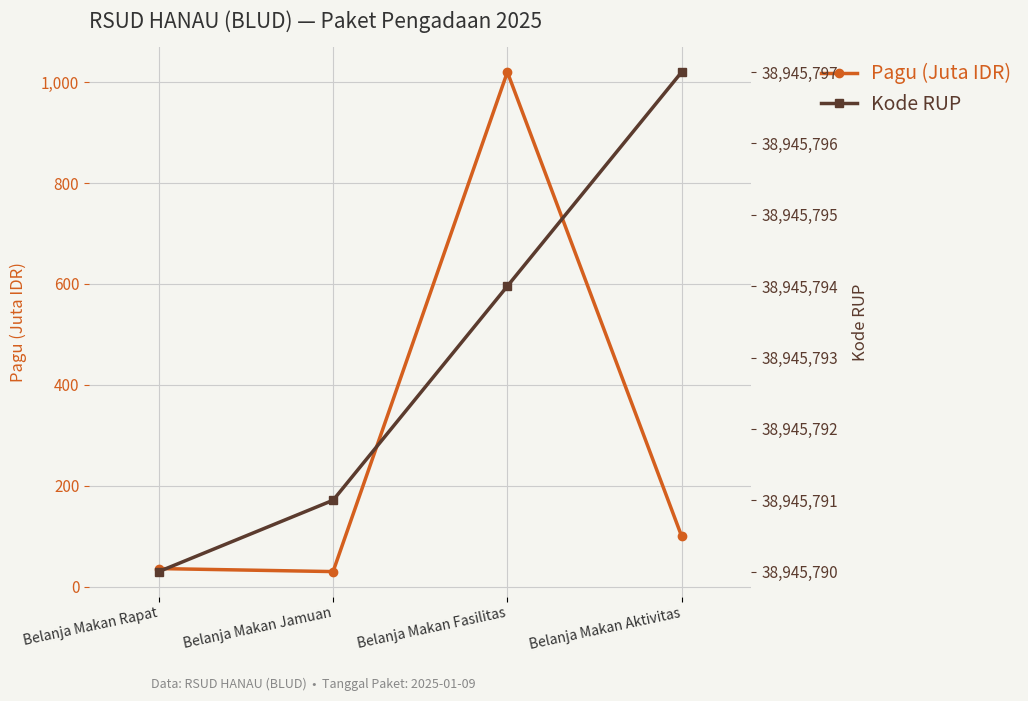

Where is Kode RUP nearest to the value 38945793?

Belanja Makan Fasilitas